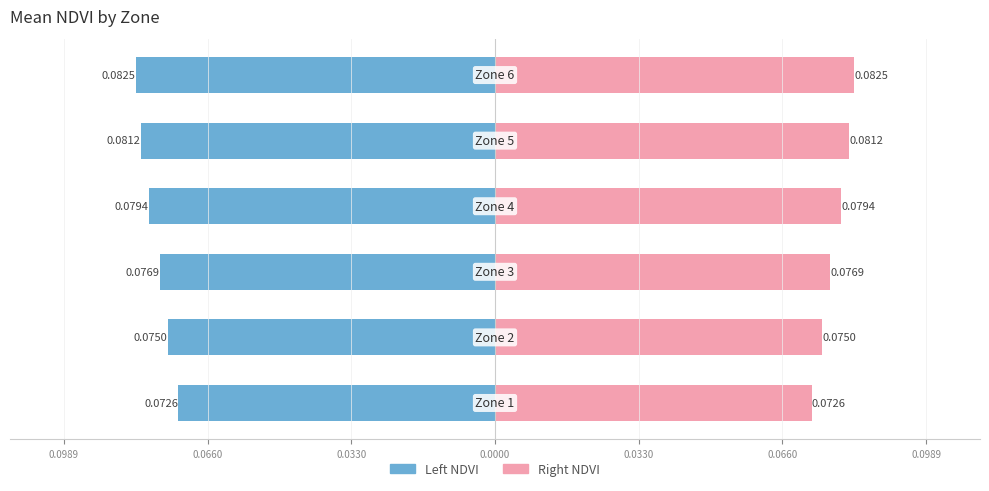

Reading left to right, what are all the values shown in this chart?

Left NDVI (Male style): 0.0989=-0.1	0.0660=-0.1	0.0330=-0.1	0.0000=-0.1	0.0330=-0.1	0.0660=-0.1
Right NDVI (Female style): 0.0989=0.1	0.0660=0.1	0.0330=0.1	0.0000=0.1	0.0330=0.1	0.0660=0.1